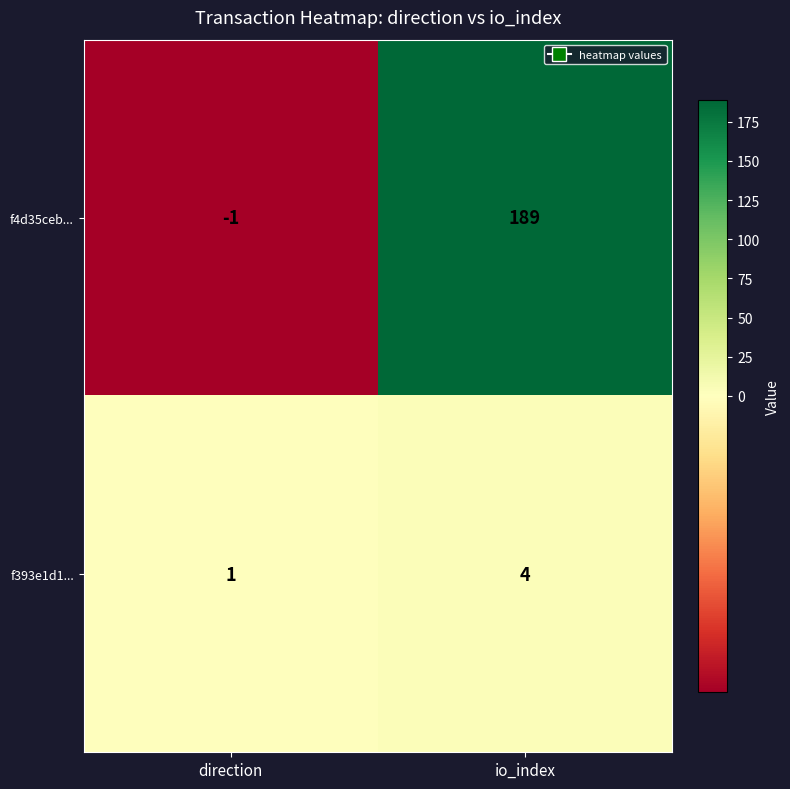

What is the sum of all f4d35ceb... values?

188